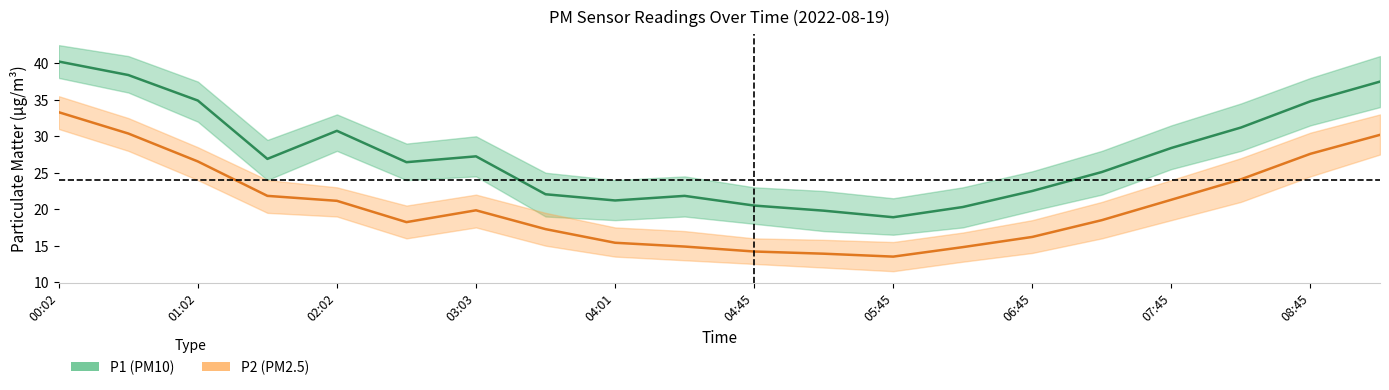

What is the label of the 2nd point from the left?

01:02